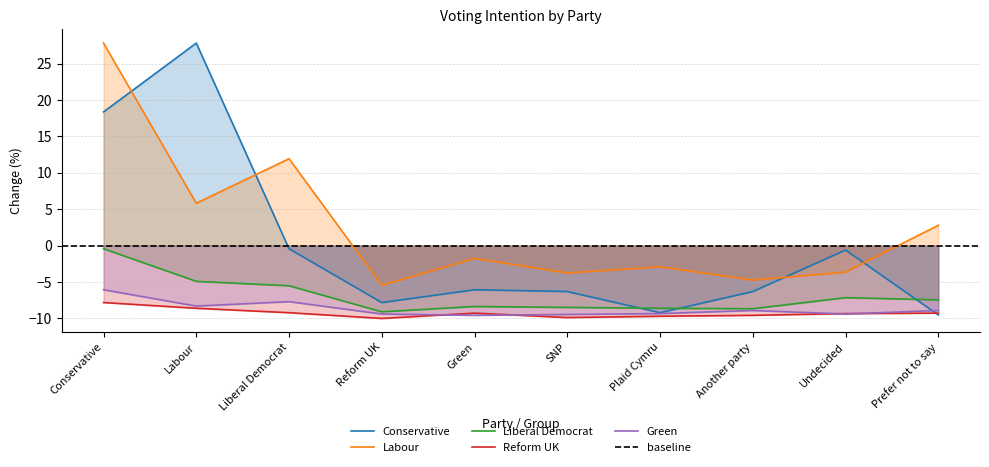

Reading left to right, extract all data points from this chart.

Conservative: 18.4	27.8	-0.4	-7.8	-6.1	-6.3	-9.2	-6.3	-0.6	-9.5
Labour: 27.8	5.8	11.9	-5.5	-1.8	-3.8	-2.9	-4.7	-3.6	2.8
Liberal Democrat: -0.4	-4.9	-5.5	-9.1	-8.4	-8.5	-8.6	-8.7	-7.2	-7.5
Reform UK: -7.8	-8.6	-9.2	-10.0	-9.3	-9.9	-9.7	-9.6	-9.3	-9.3
Green: -6.1	-8.3	-7.7	-9.4	-9.6	-9.5	-9.3	-8.9	-9.4	-8.9